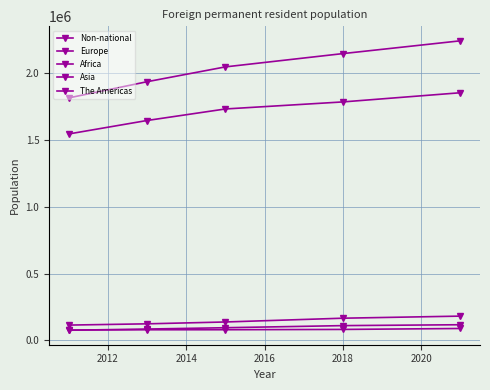

What is the difference between the second highest and minimum values in the Asia series?

51596